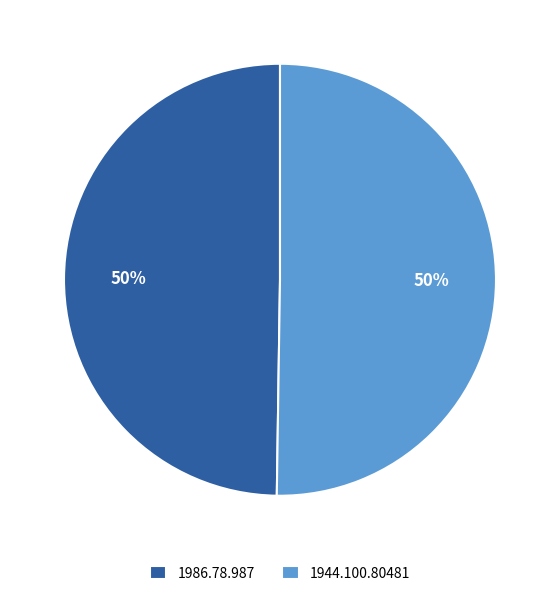

How many segments does this pie chart have?

2